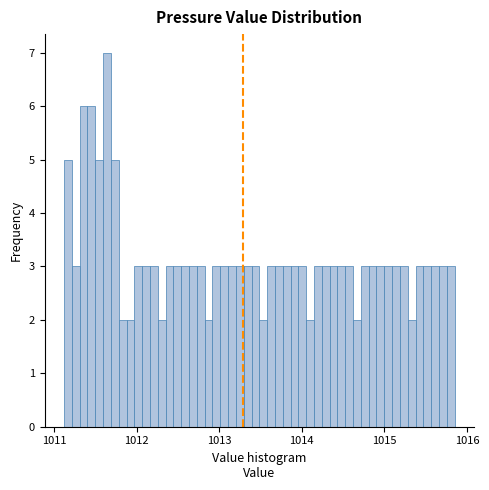

Around what value on the x-axis is the tallest bar? Give the approximate position of its centre, as read against the axis.

1011.6